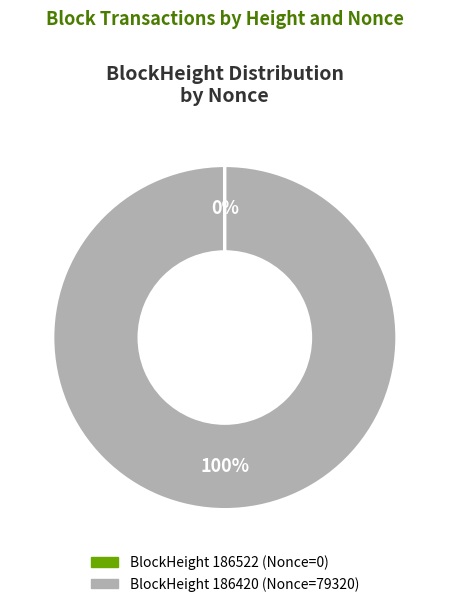

Does any single category account for the majority?

Yes